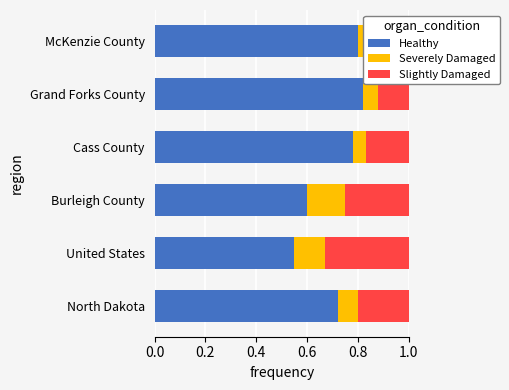

What are all the series names shown in the legend?

Healthy, Severely Damaged, Slightly Damaged